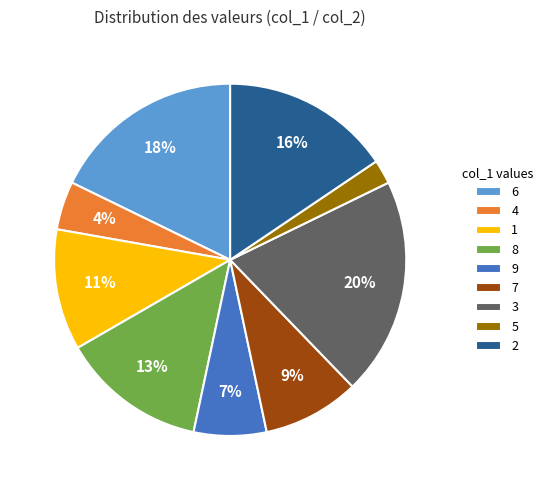

How many segments does this pie chart have?

9